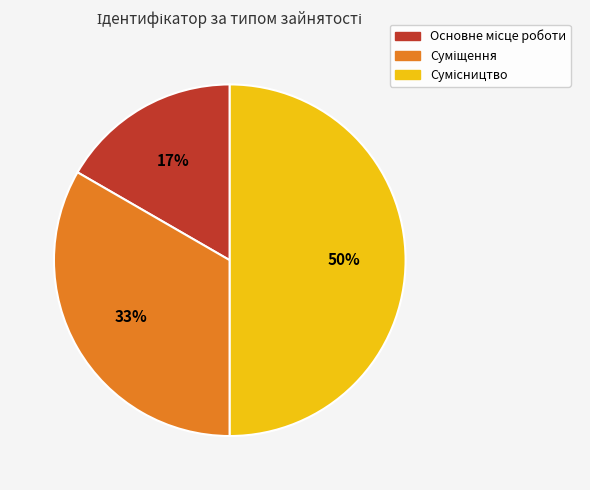

To the nearest percent, what is the difference between the largest and smallest slice percentages?

33%